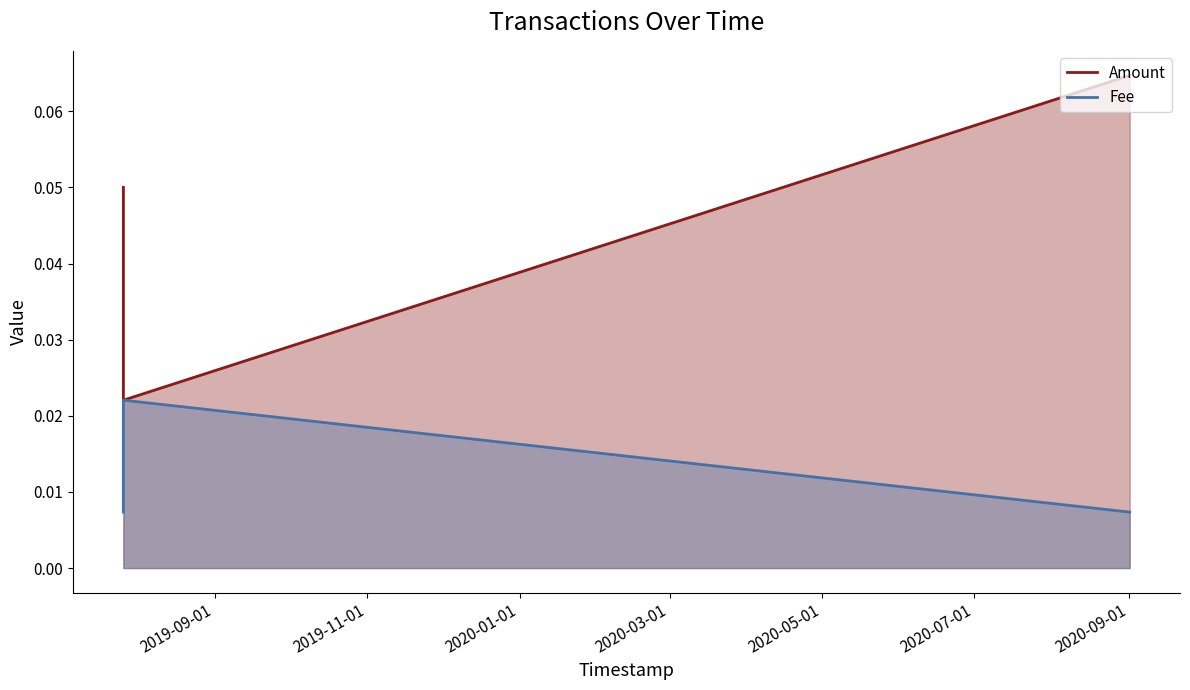

How many Fee values are between 0 and 1?

3